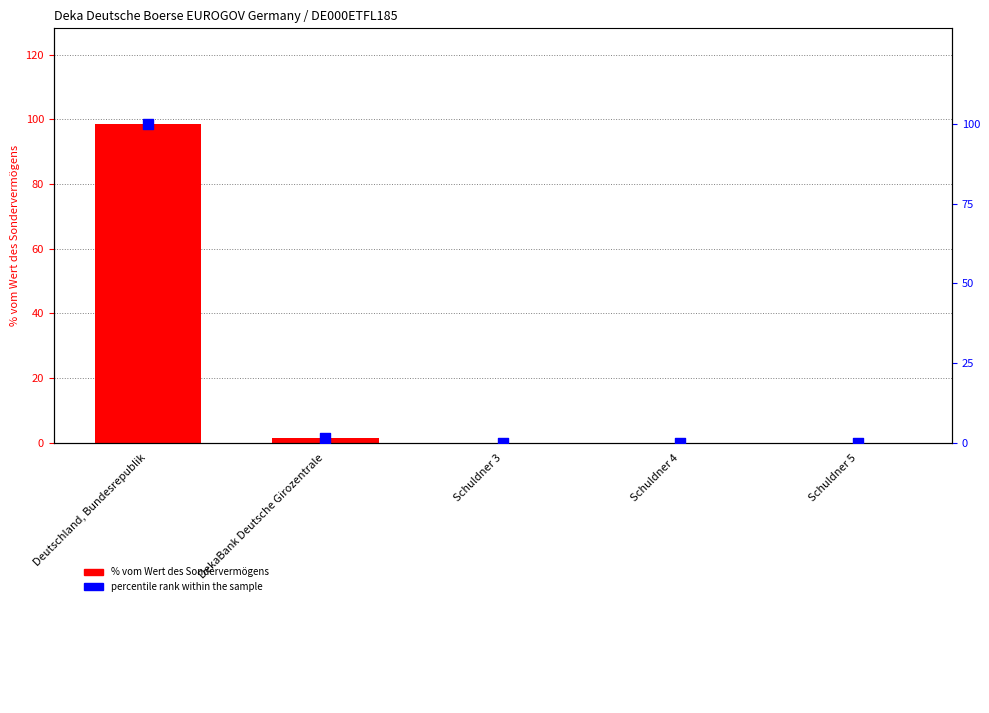

Is the value of % vom Wert des Sondervermögens at Deutschland, Bundesrepublik greater than the value of percentile rank within the sample at Schuldner 3?

Yes